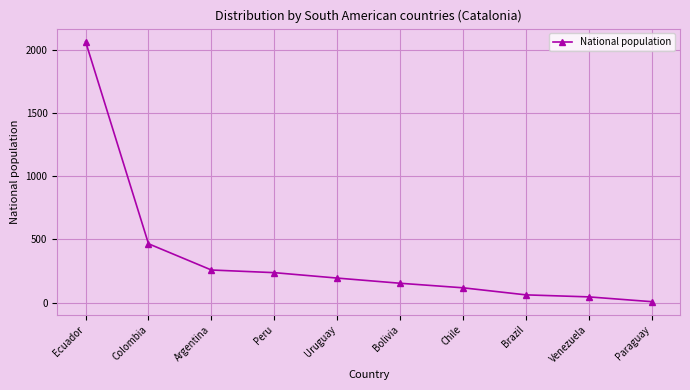

Which has a higher value, Uruguay or Argentina?

Argentina